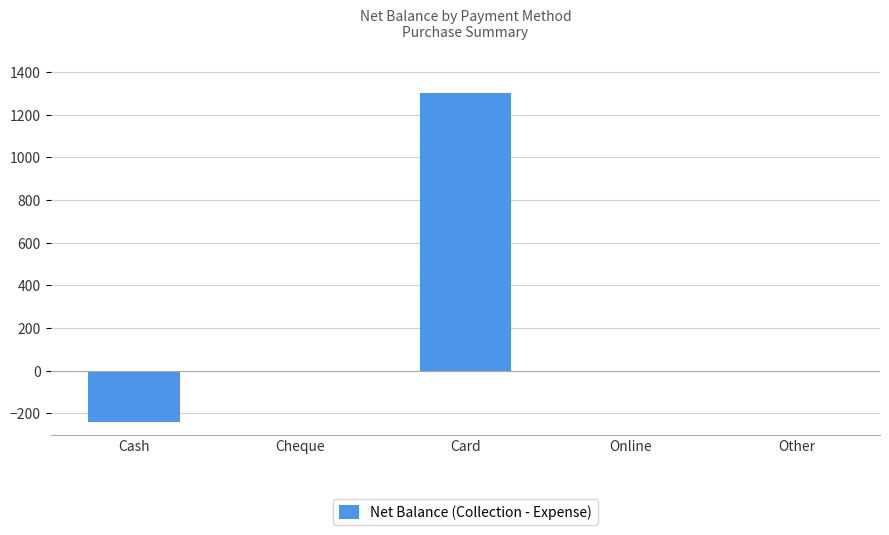

Reading left to right, extract all data points from this chart.

Cash=-240	Cheque=0	Card=1300	Online=0	Other=0